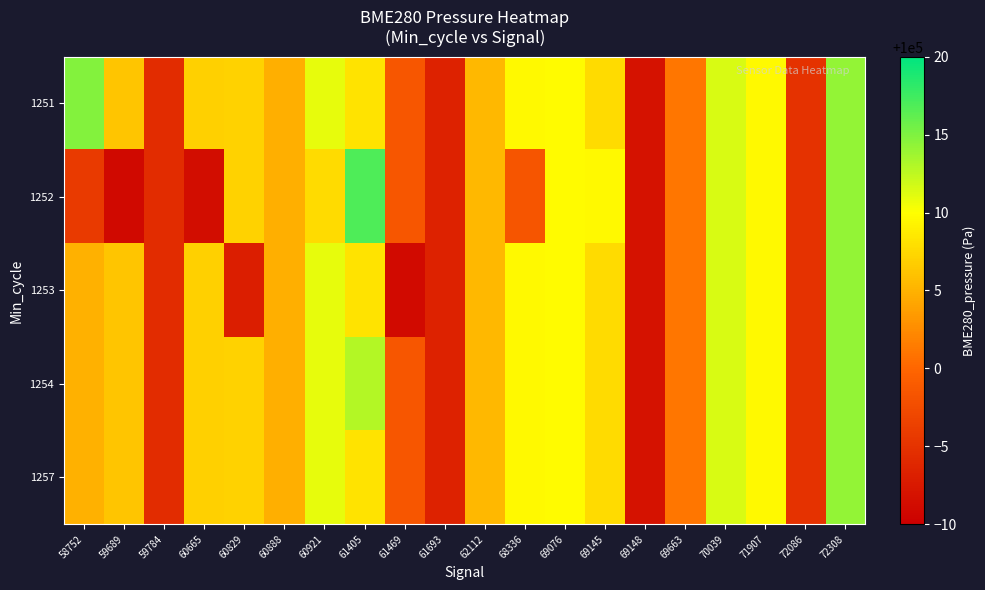

What is the maximum value shown in the chart?

100016.9